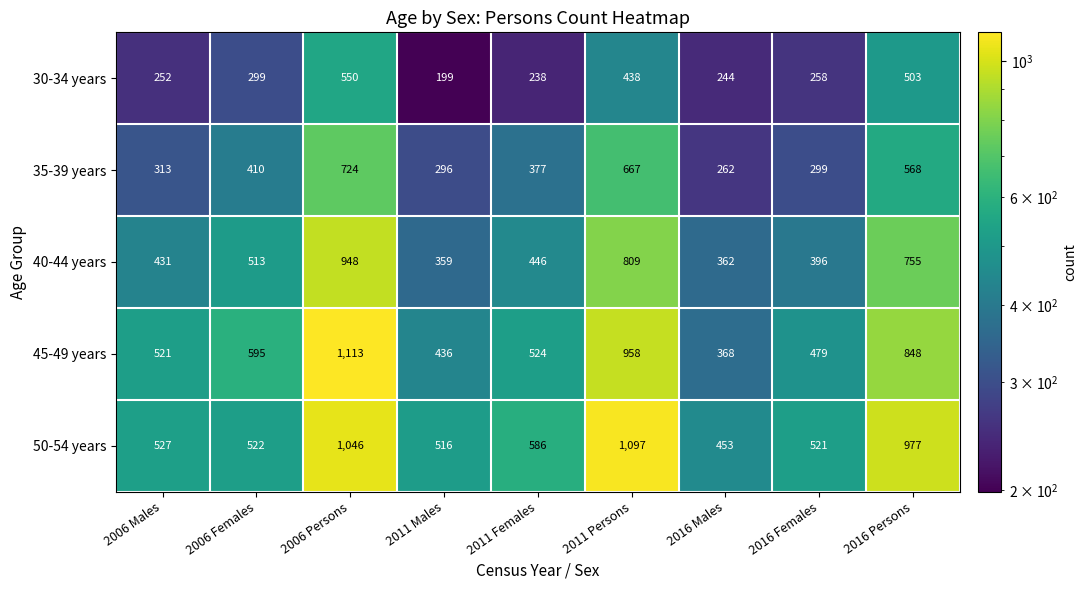

Rank the categories by 45-49 years value from highest to lowest.

2006 Persons, 2011 Persons, 2016 Persons, 2006 Females, 2011 Females, 2006 Males, 2016 Females, 2011 Males, 2016 Males